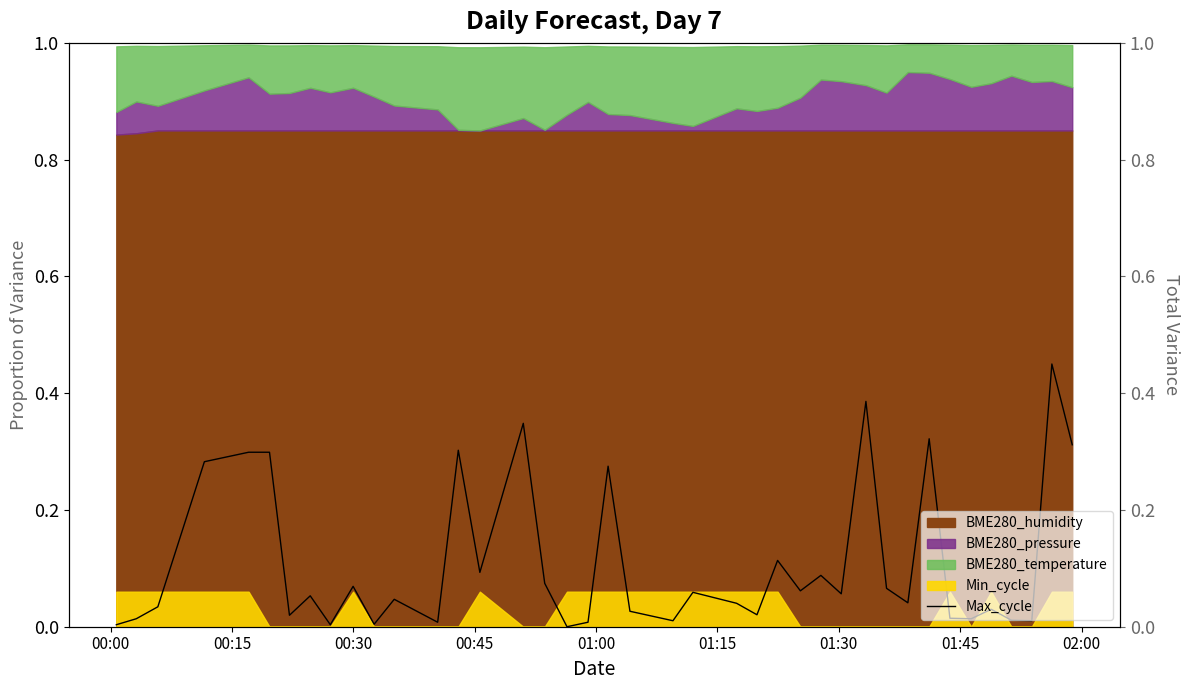

How many lines are shown in the chart?

1